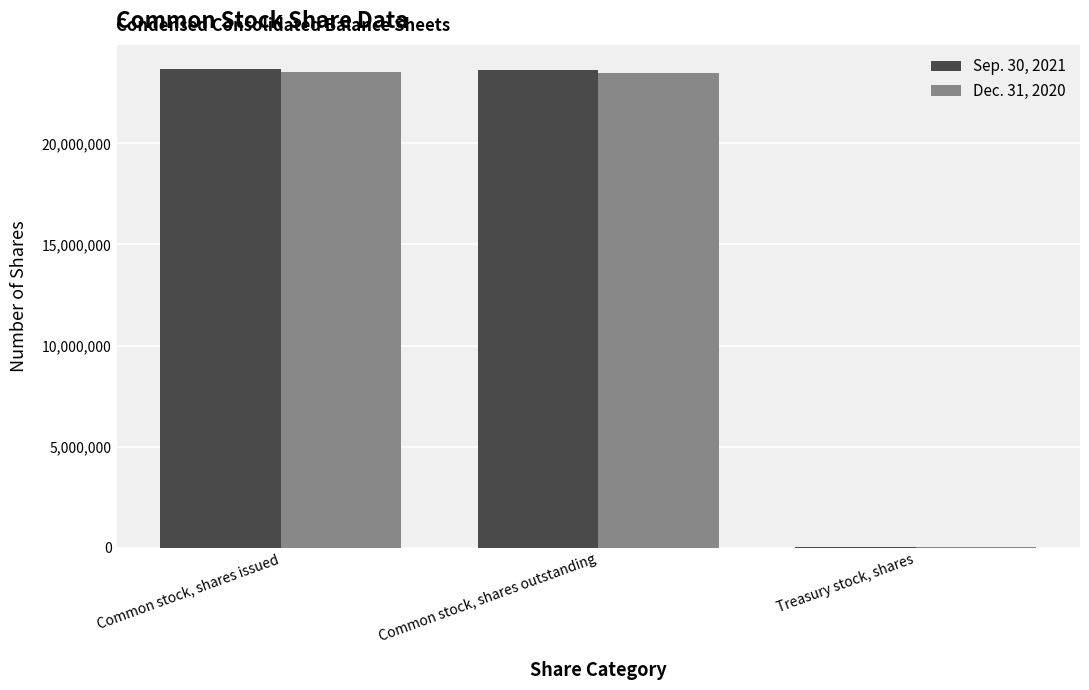

The value of Sep. 30, 2021 at Common stock, shares outstanding is 42386820. True or false?

False